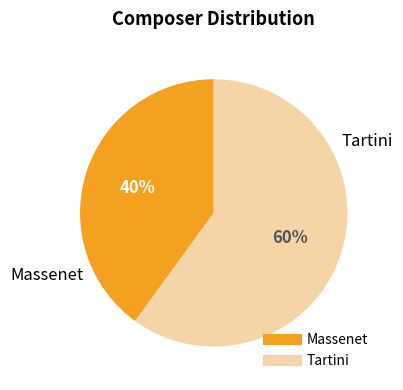

To the nearest percent, what is the difference between the largest and smallest slice percentages?

20%